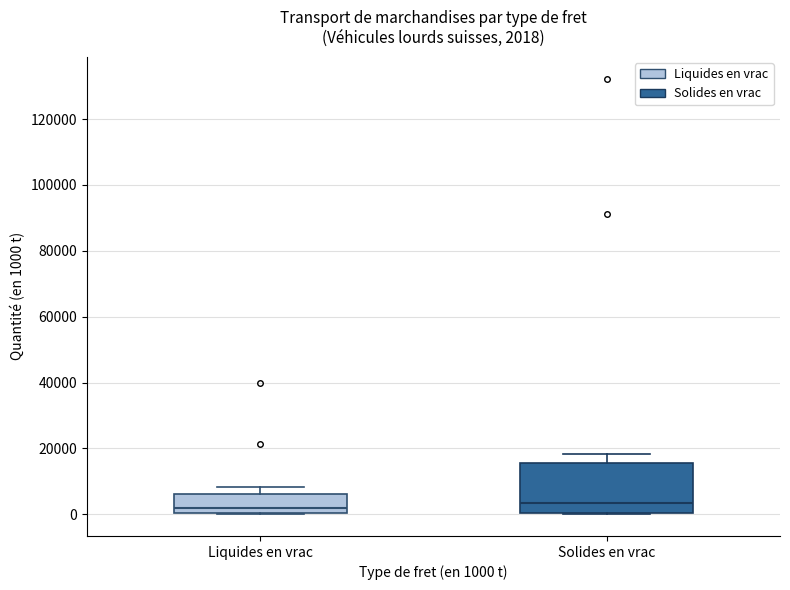

Which box is the tallest, from its lower edge to its upper edge?

Solides en vrac